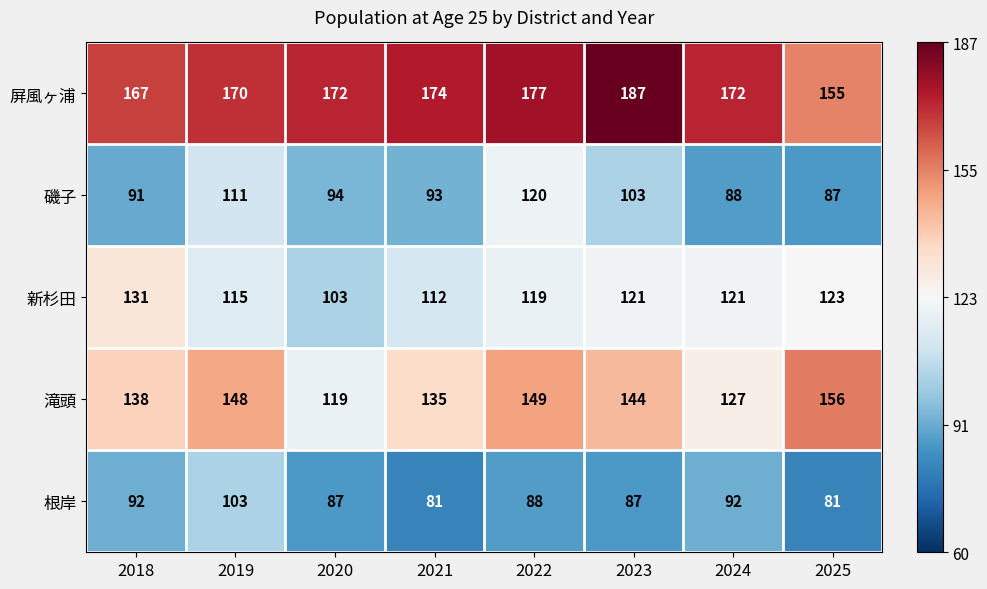

What is the average value of the 滝頭 series?

140